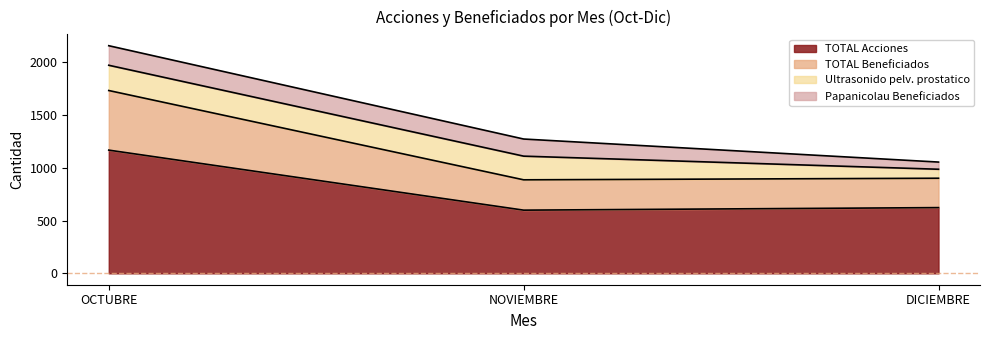

Is it true that TOTAL Acciones equals 1166 at OCTUBRE?

True